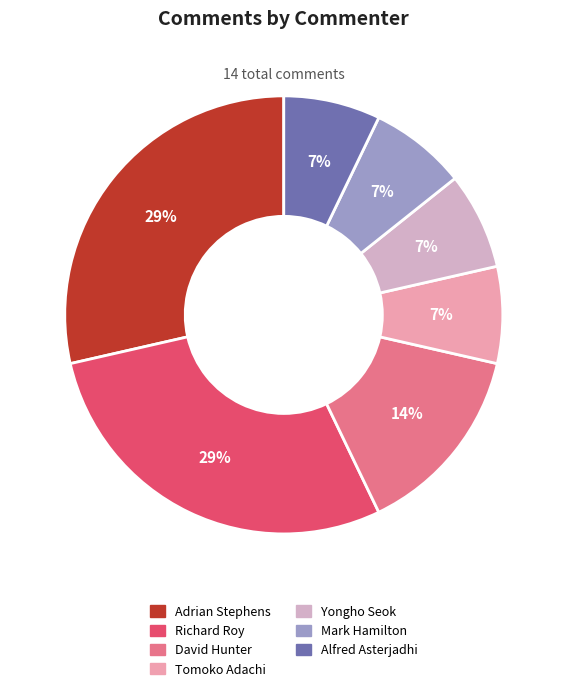

Is the sum of Mark Hamilton and Yongho Seok greater than half?

No